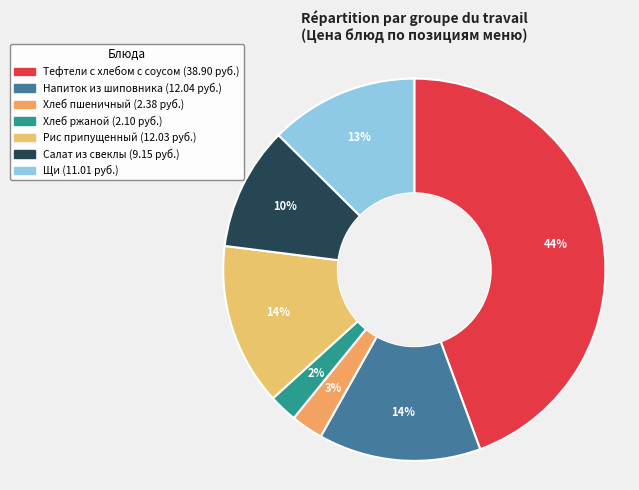

Is it true that Салат из свеклы is 19% of the pie?

False